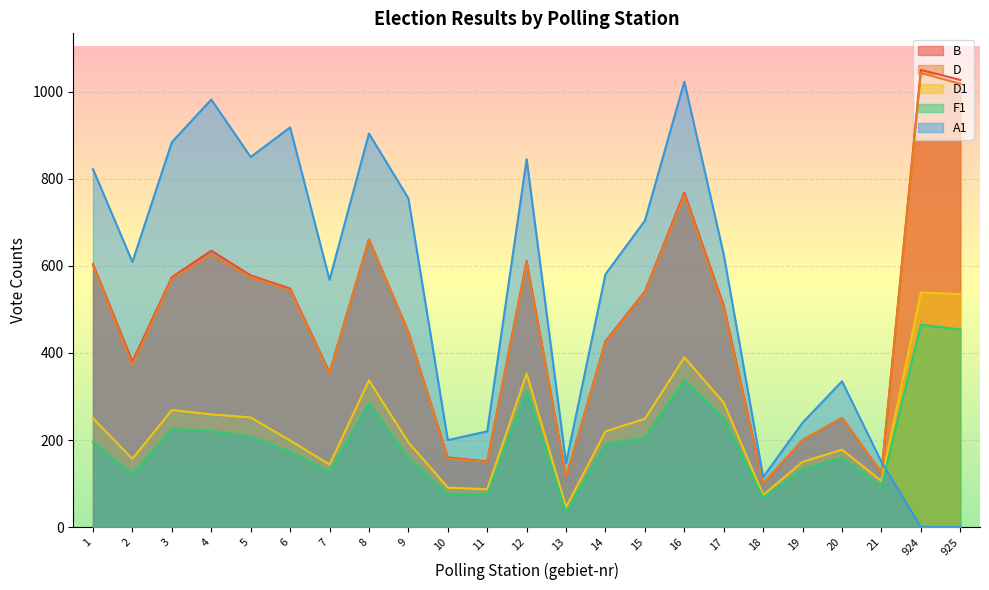

Reading left to right, list all the values displayed in this chart.

B: 1=604	2=380	3=574	4=635	5=578	6=548	7=355	8=661	9=448	10=160	11=151	12=611	13=115	14=427	15=541	16=768	17=508	18=100	19=200	20=251	21=125	924=1050	925=1027
D: 1=601	2=372	3=570	4=626	5=574	6=544	7=352	8=660	9=446	10=158	11=150	12=607	13=115	14=424	15=538	16=762	17=502	18=100	19=200	20=251	21=125	924=1043	925=1018
D1: 1=250	2=157	3=269	4=259	5=252	6=199	7=144	8=337	9=195	10=91	11=87	12=353	13=46	14=220	15=249	16=390	17=286	18=74	19=150	20=178	21=106	924=539	925=535
F1: 1=195	2=122	3=225	4=221	5=208	6=173	7=128	8=285	9=158	10=76	11=75	12=314	13=34	14=190	15=206	16=338	17=250	18=68	19=133	20=159	21=94	924=465	925=454
A1: 1=822	2=609	3=884	4=982	5=850	6=918	7=568	8=904	9=755	10=200	11=220	12=845	13=147	14=581	15=704	16=1023	17=626	18=115	19=240	20=335	21=150	924=0	925=0